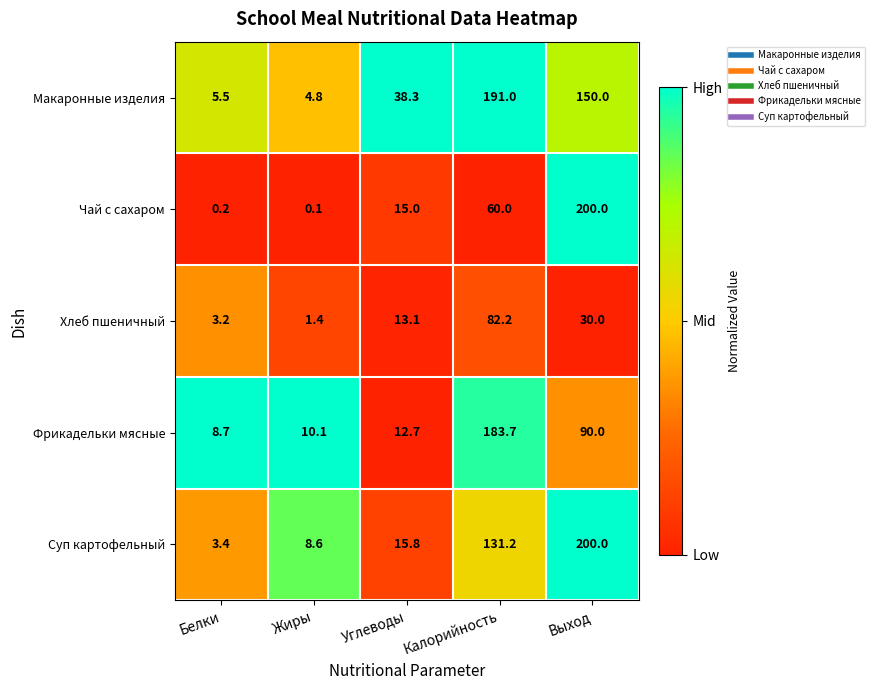

At which category is the sum across all series the highest?

Выход